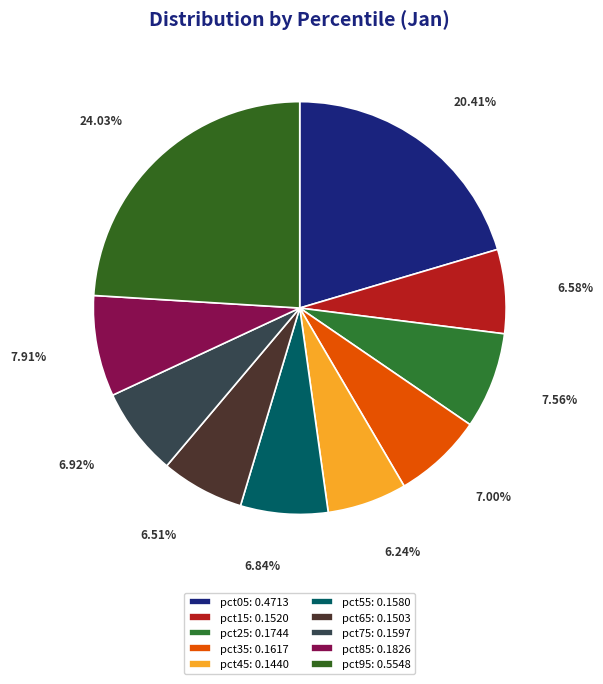

Is pct95 the majority of the pie?

No